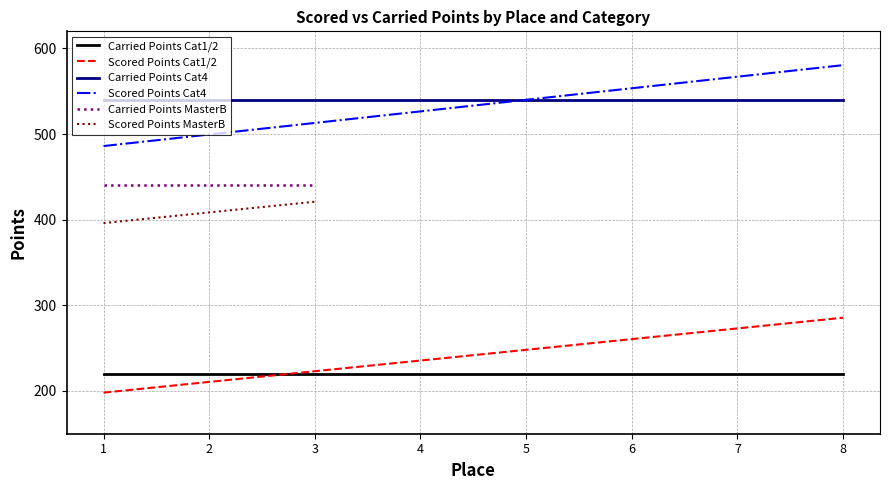

Read the Carried Points Cat1/2 value at 3.

220.0